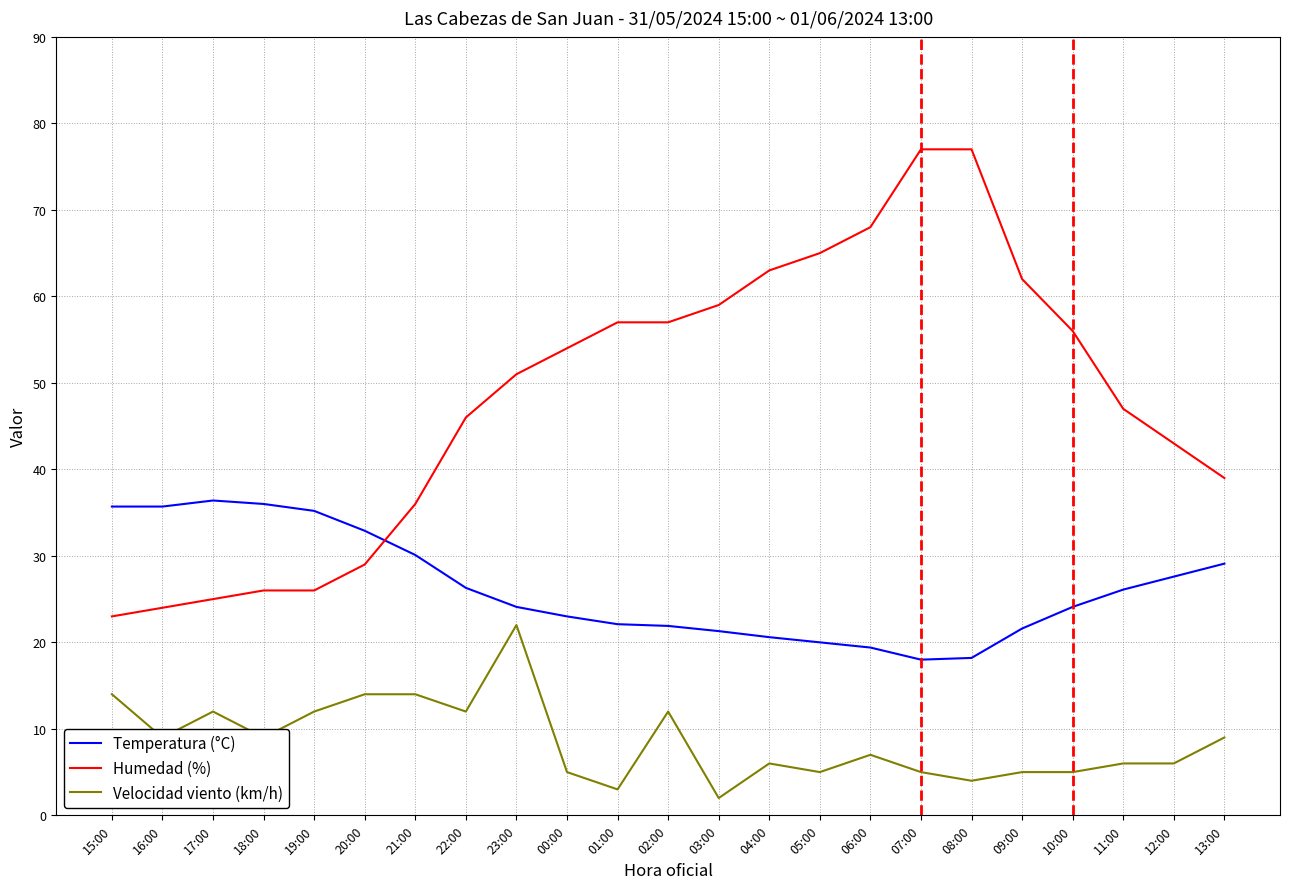

What position from the right is 10:00?

4